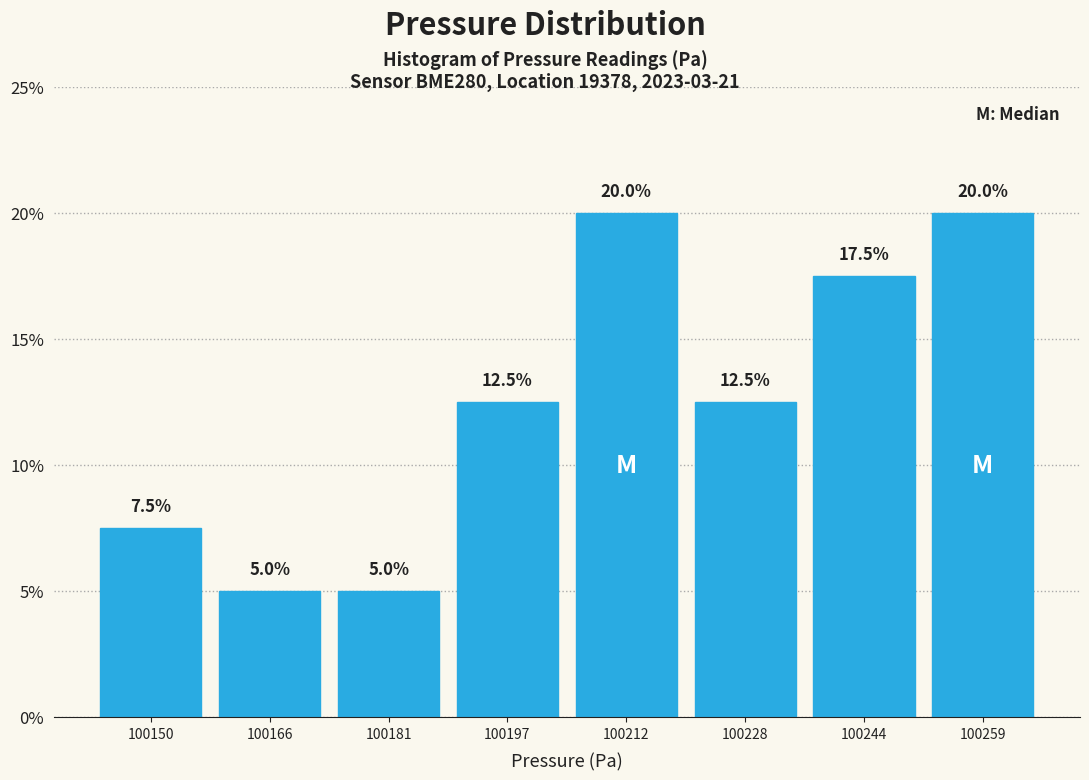

Reading left to right, list every bar in this chart as the range it spans on the x-axis followed by its height. The bar edges are not printed on the chart, so give them approximately, as read against the axis.

100142 to 100158: 7.5
100158 to 100174: 5.0
100174 to 100188: 5.0
100188 to 100204: 12.5
100204 to 100220: 20.0
100220 to 100236: 12.5
100236 to 100252: 17.5
100252 to 100266: 20.0